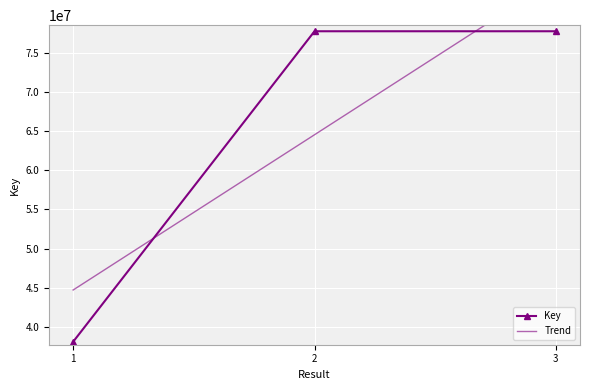

Where does the data first go above 77760944?

2